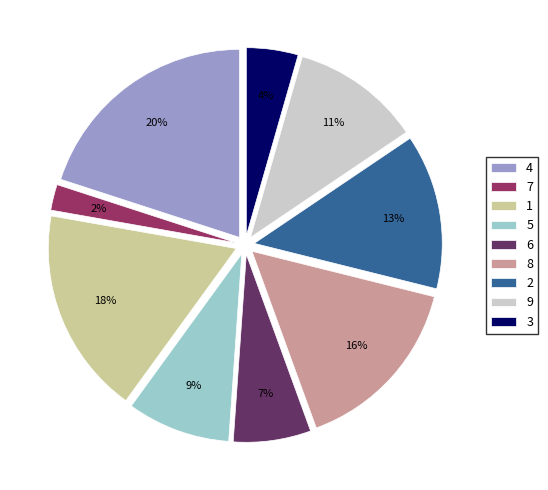

To the nearest percent, what percentage of the pie is 5?

9%